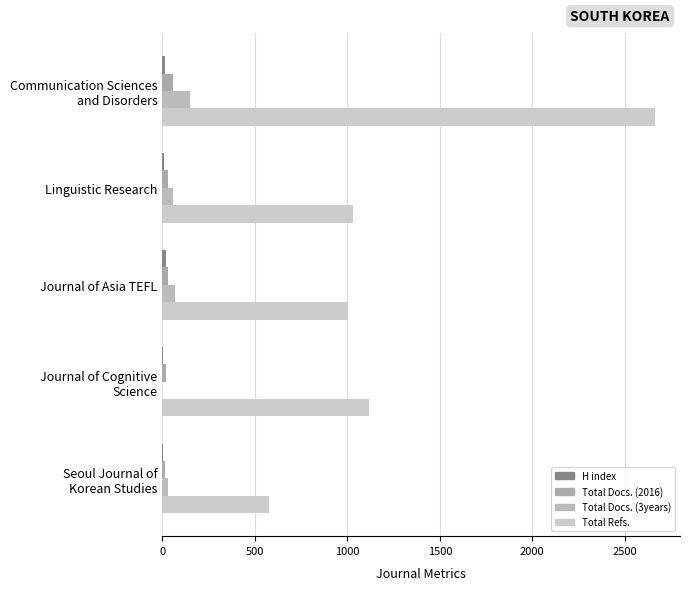

How many categories are shown in the chart?

5